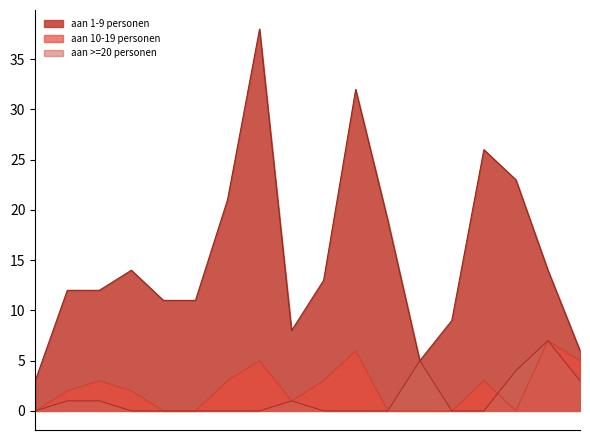

At how many categories does at least one series exceed 2?

18